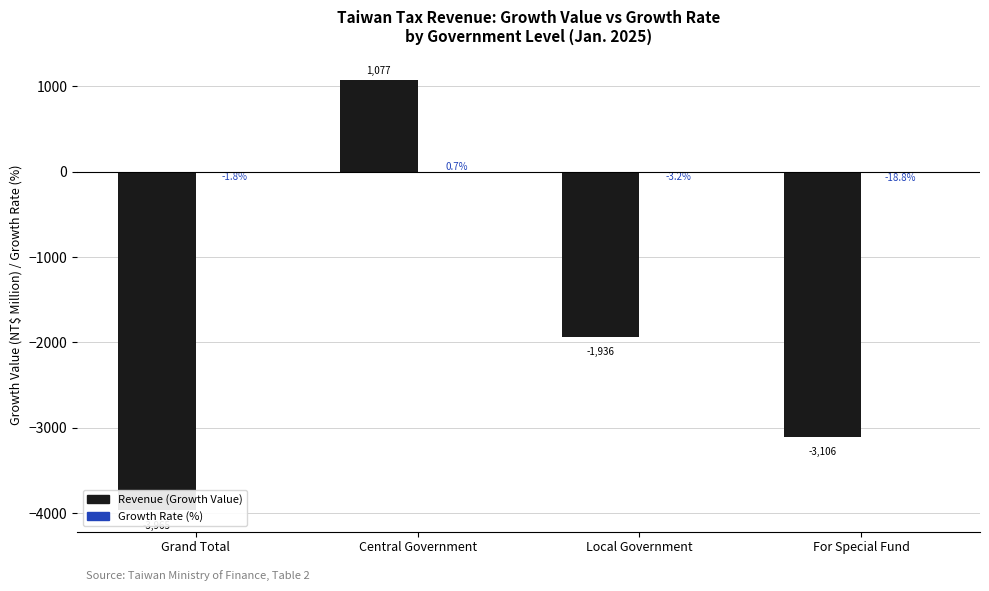

What is the label of the 3rd bar from the left?

Local Government